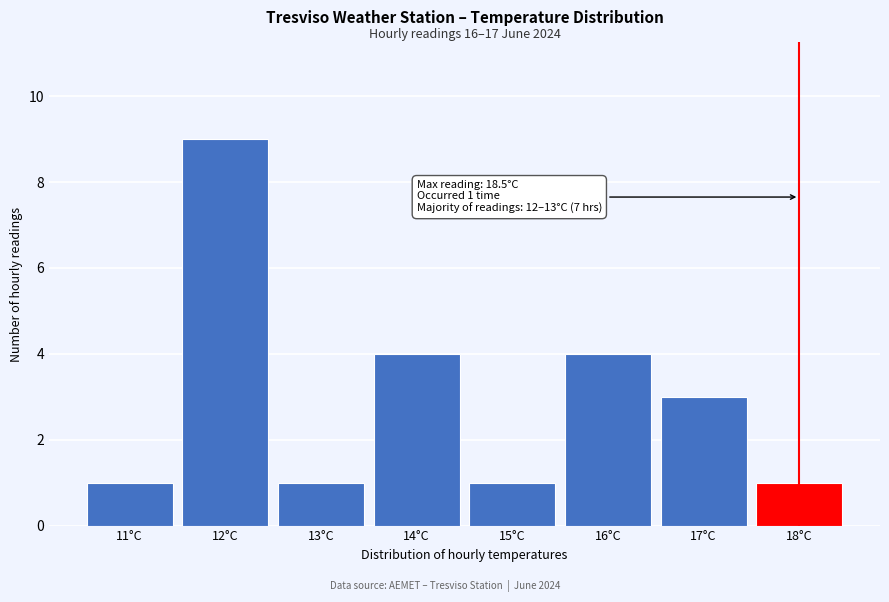

Reading right to left, what are all the values shown in this chart?

18°C=1	17°C=3	16°C=4	15°C=1	14°C=4	13°C=1	12°C=9	11°C=1